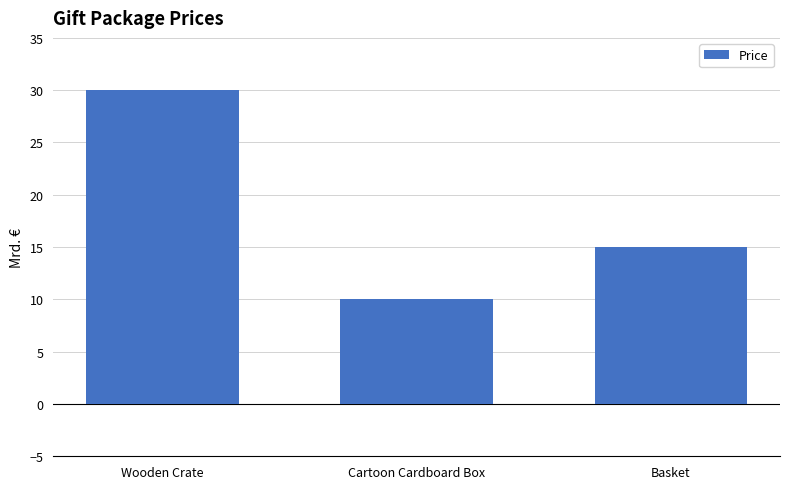

Approximately how many times larger is the value at Basket compared to Wooden Crate?

0.5